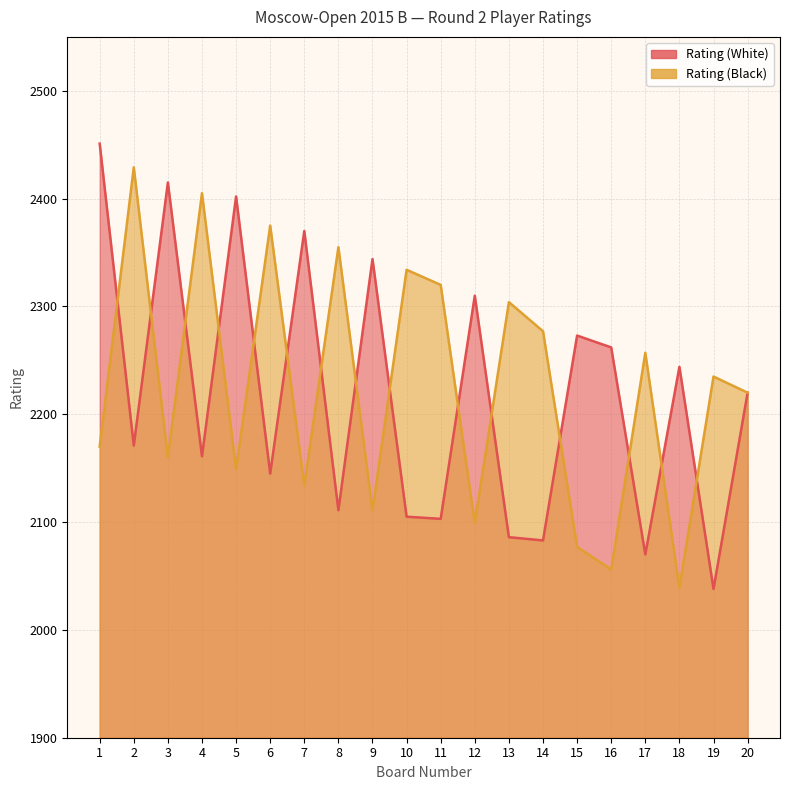

What value does the Rating (Black) series have at 5, to the nearest 10?

2150